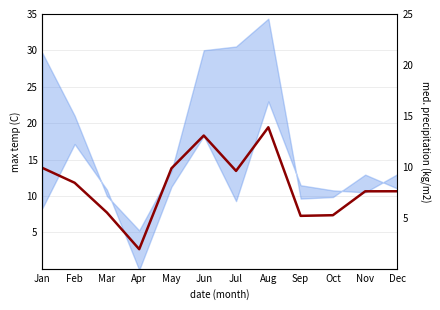

Is it true that the value at Dec is 2.1?

False